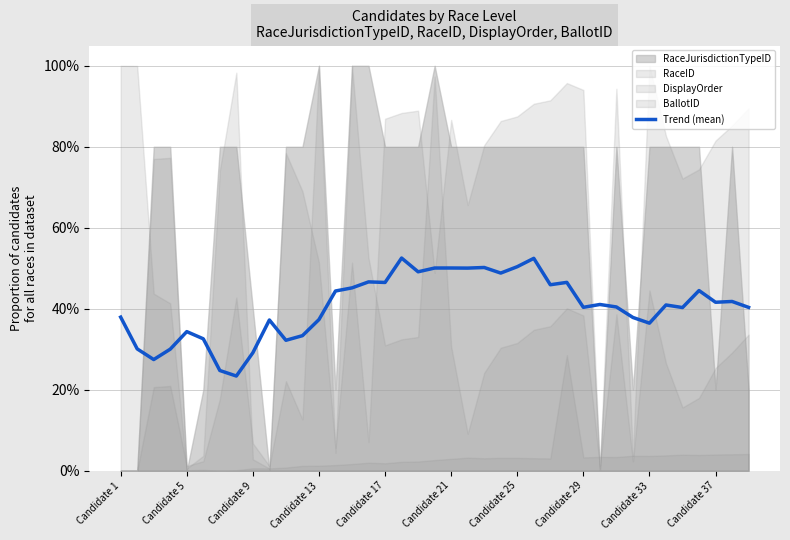

What is the average value?

0.4